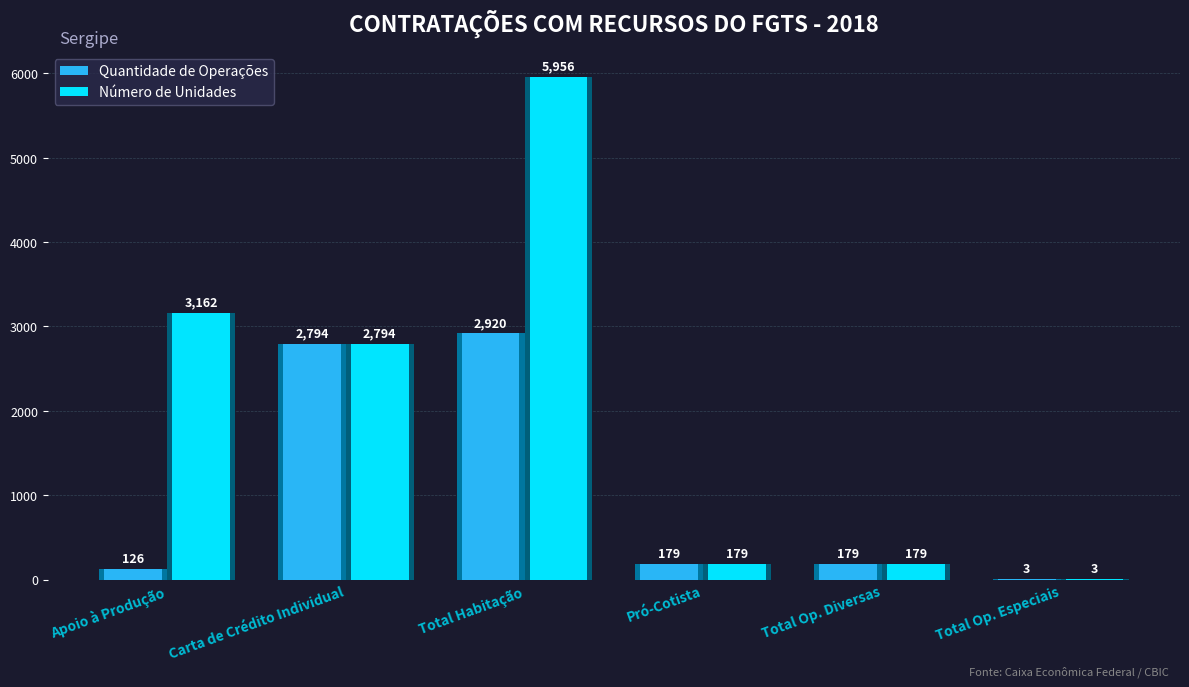

What is the difference between the Quantidade de Operações values at Total Habitação and Apoio à Produção?

2794